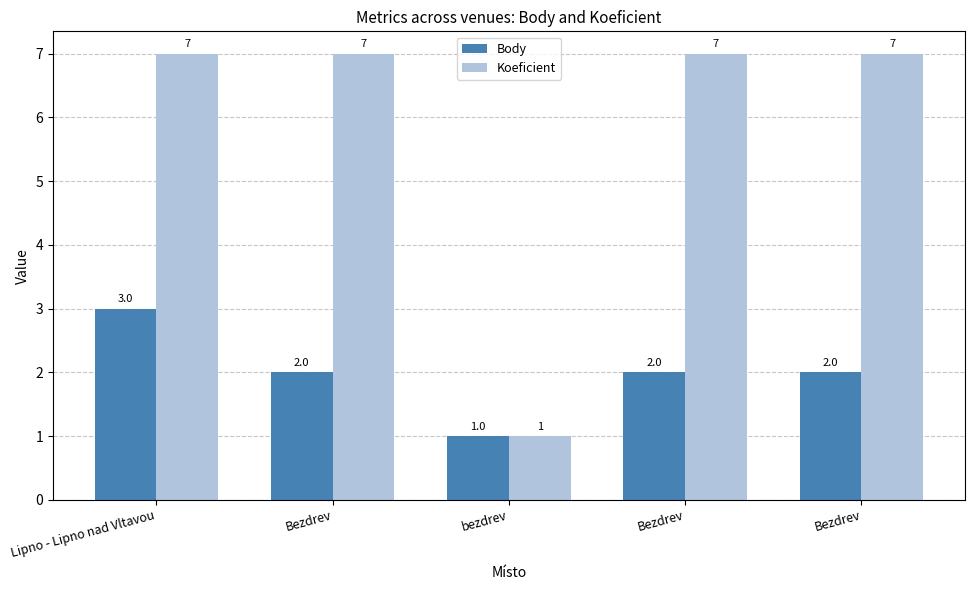

Which series has the largest total across all categories?

Koeficient